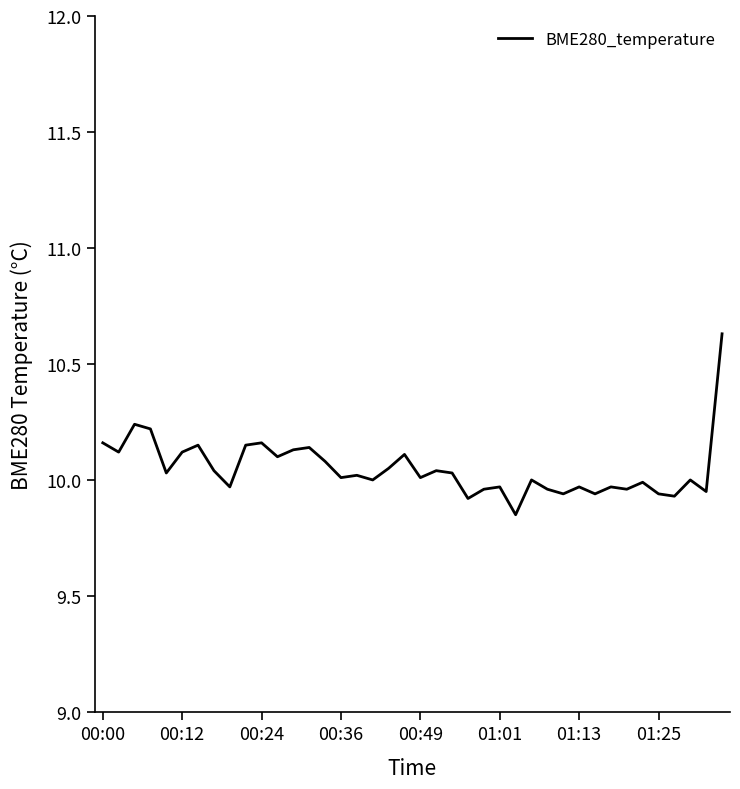

What is the difference between the maximum and minimum values?

0.8